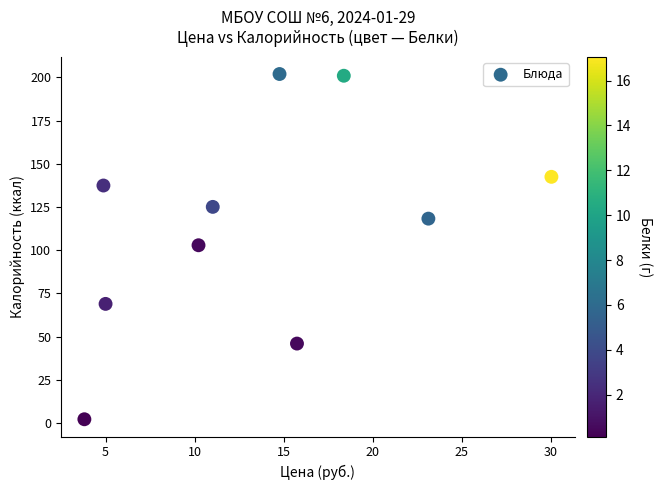

What is the average Y value?

114.6